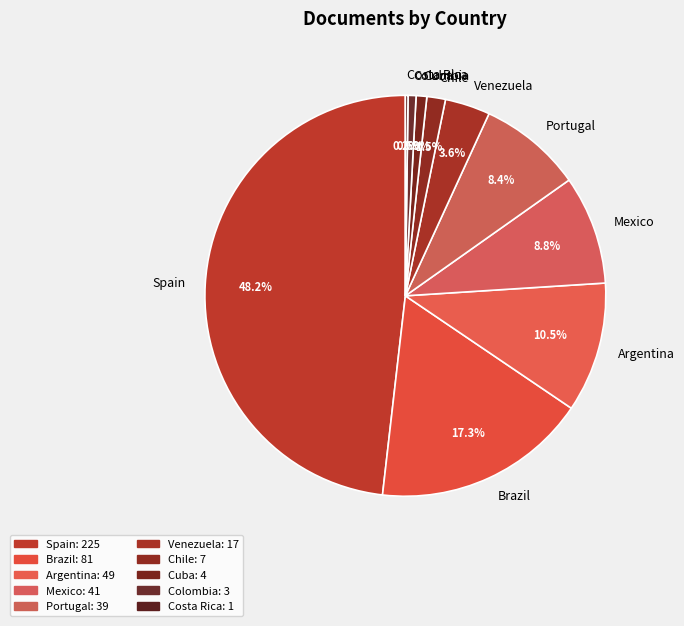

What percentage is the Chile slice, to the nearest percent?

1%